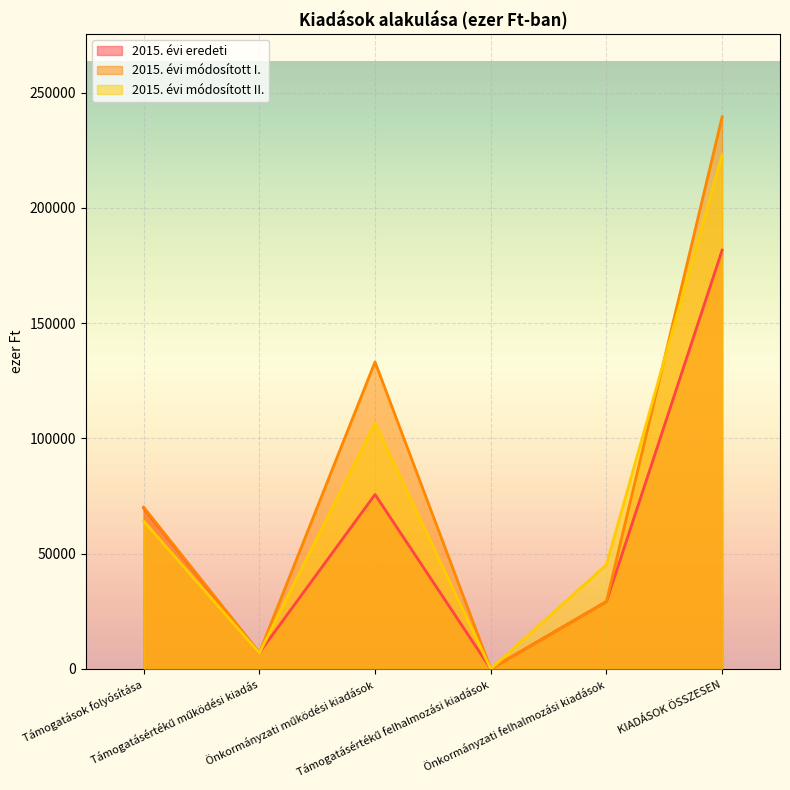

Rank the series by their maximum value, from highest to lowest.

2015. évi módosított I., 2015. évi módosított II., 2015. évi eredeti